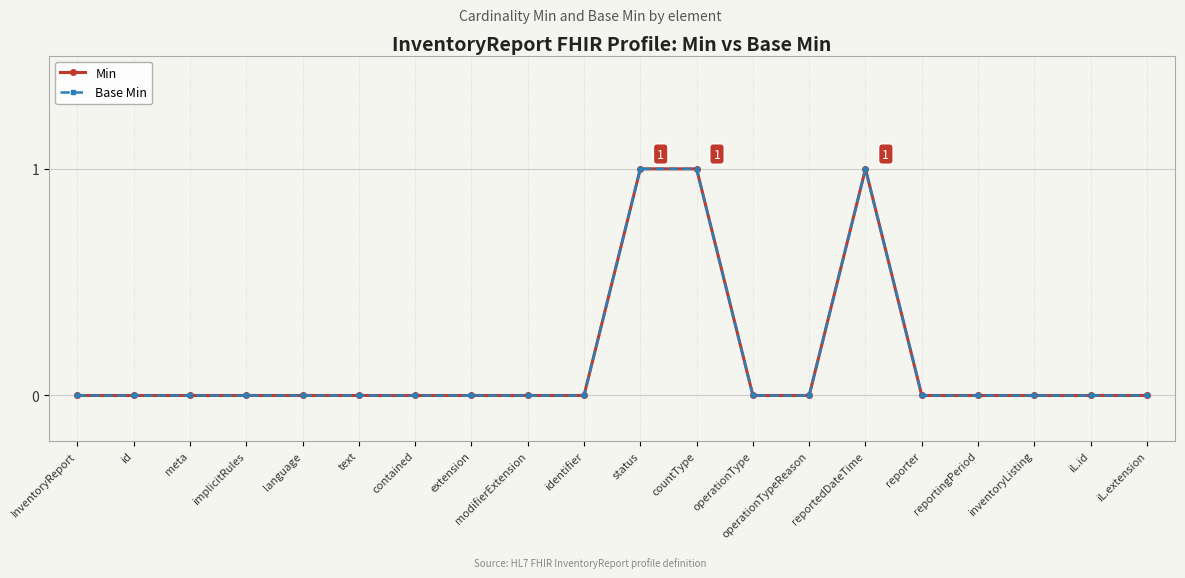

Is this an area chart (filled region under the line)?

No